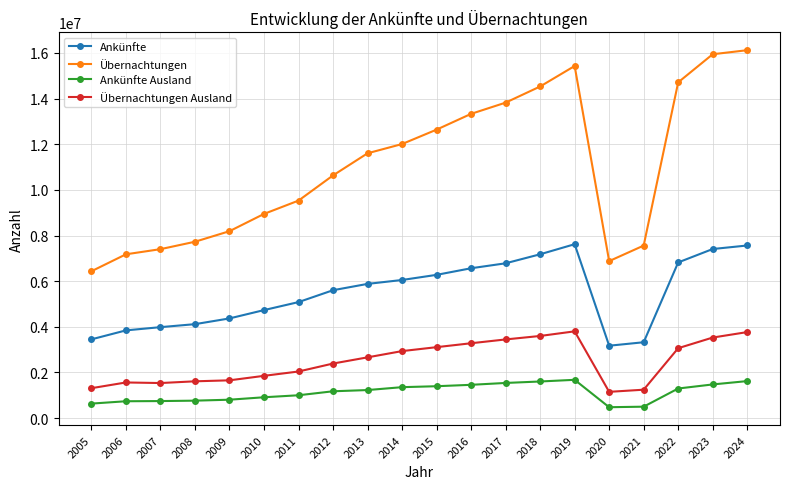

True or false: Übernachtungen has more than 0 points higher than both neighbors.

True